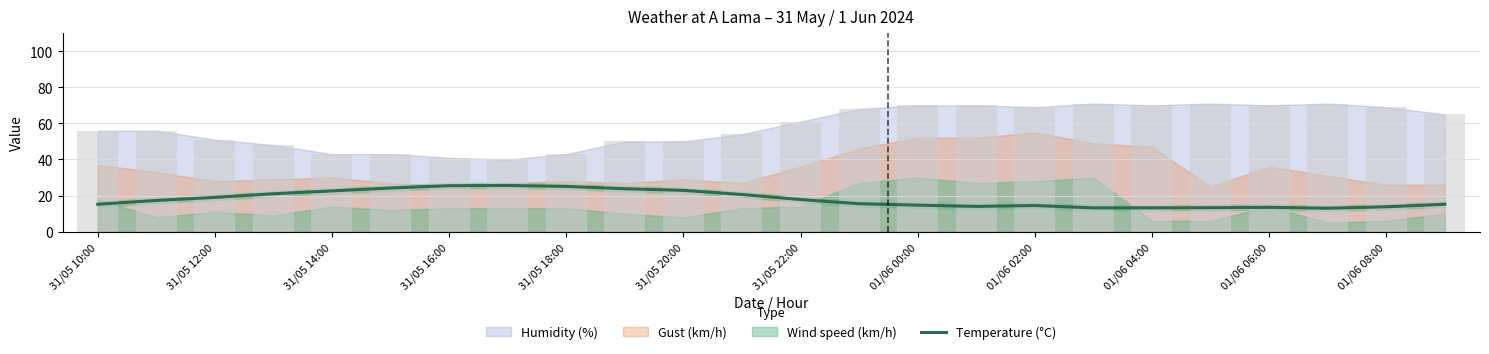

Is it true that the value at 31/05 16:00 is 33.9?

False